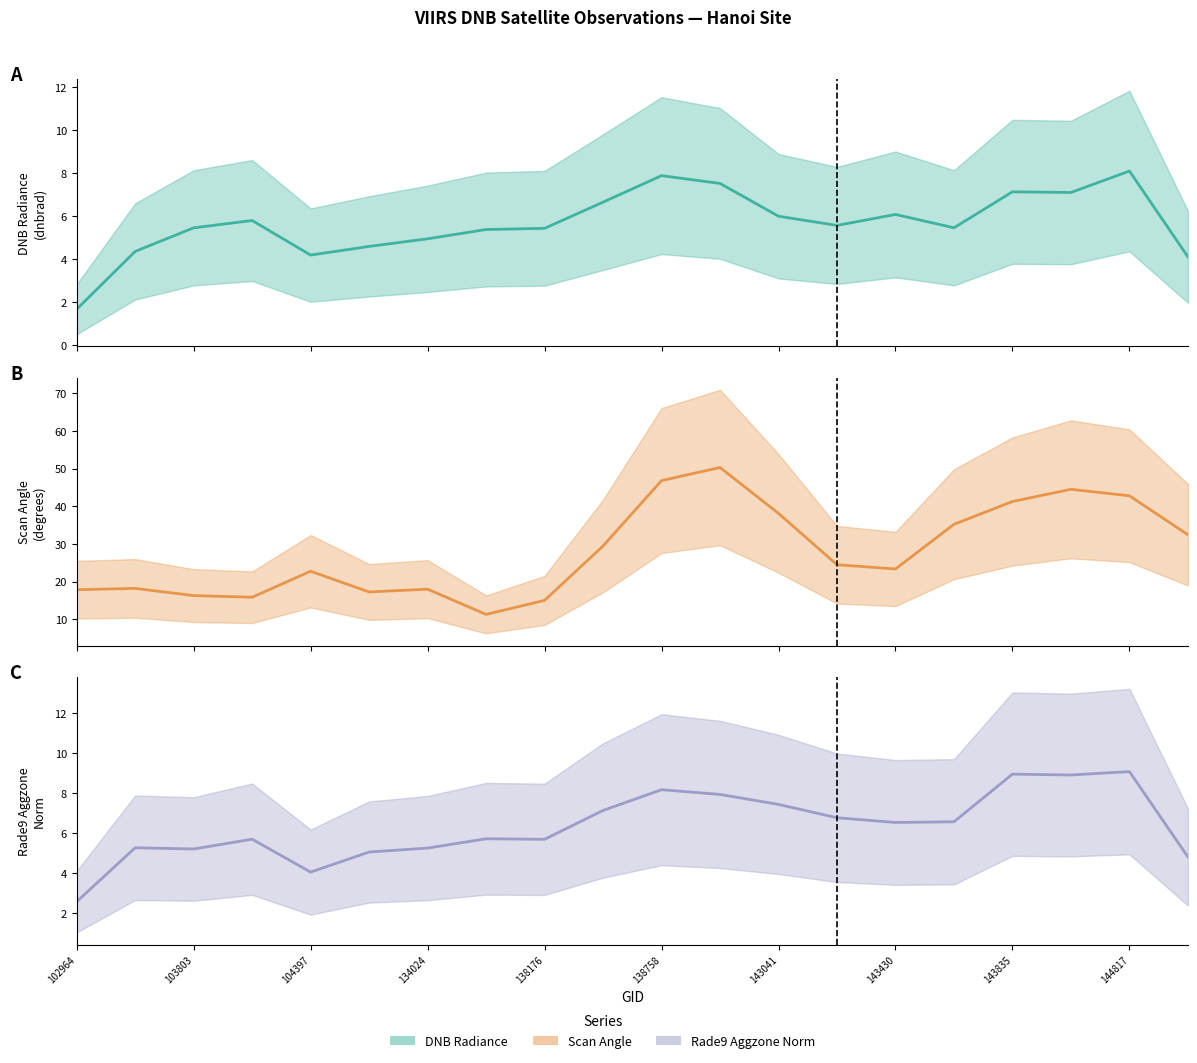

Is it true that rade9_aggzone_norm (line) equals 8.9 at 17?

True